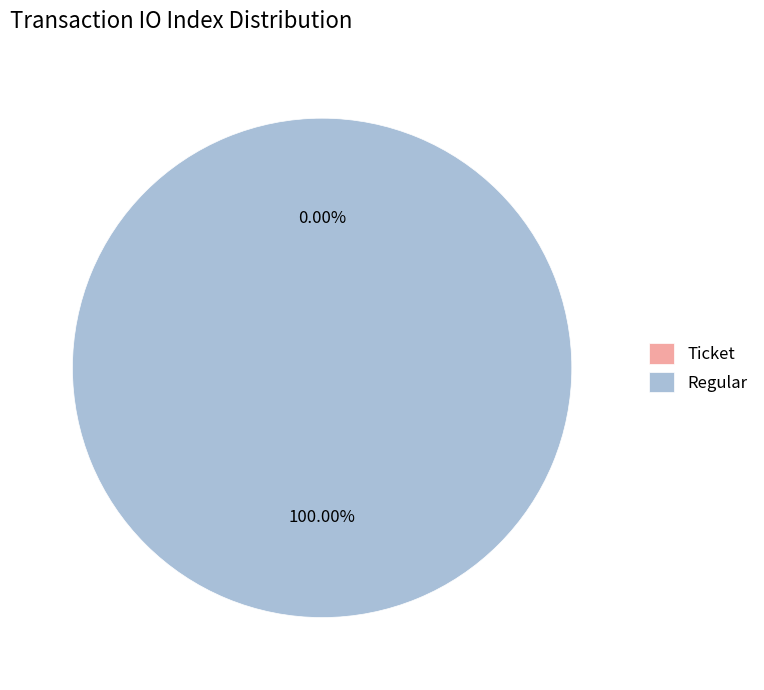

What is the majority slice?

Regular